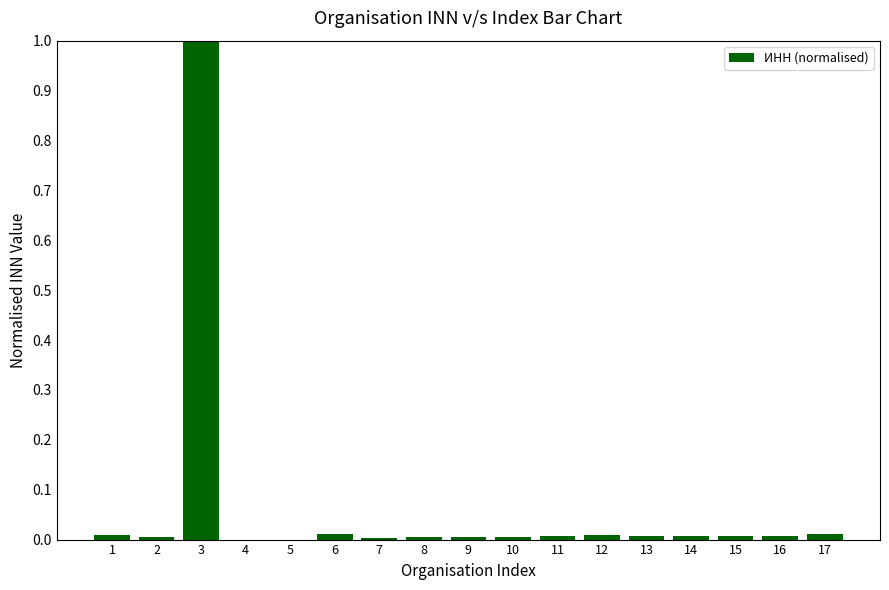

Which category has the highest value across all series?

3